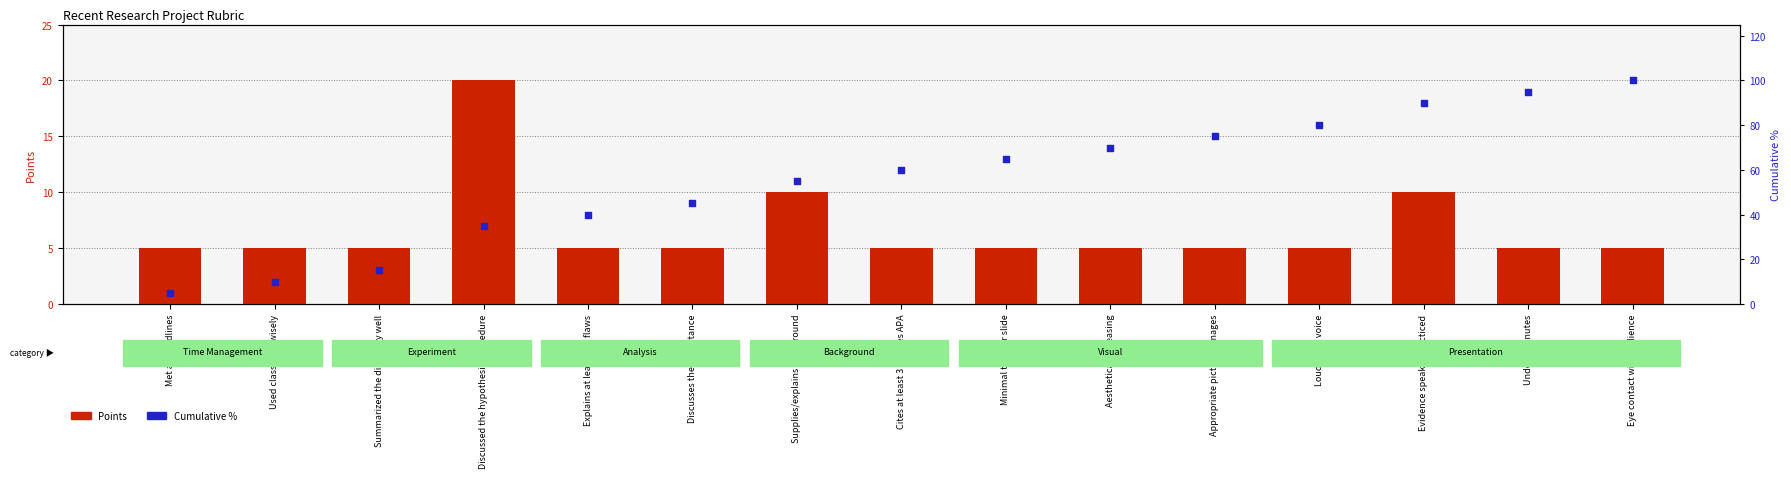

At how many categories does at least one series exceed 92?

2